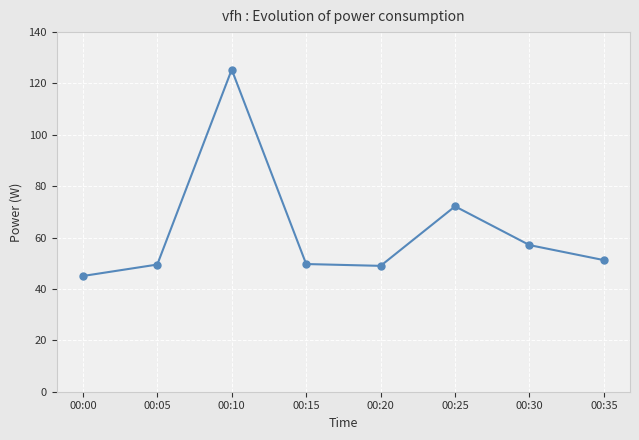

True or false: the data shows 49.5 at 00:05.

True